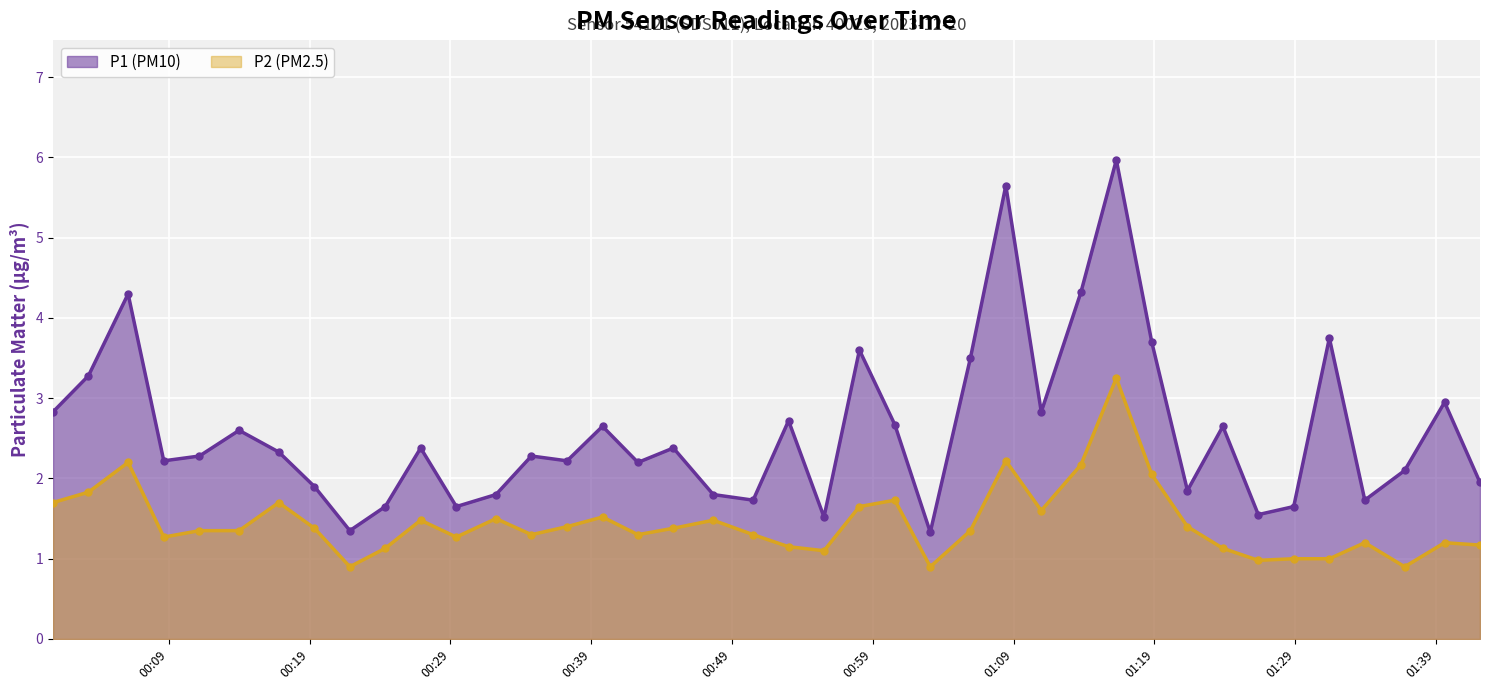

How many values in the P2 series exceed 1?

34